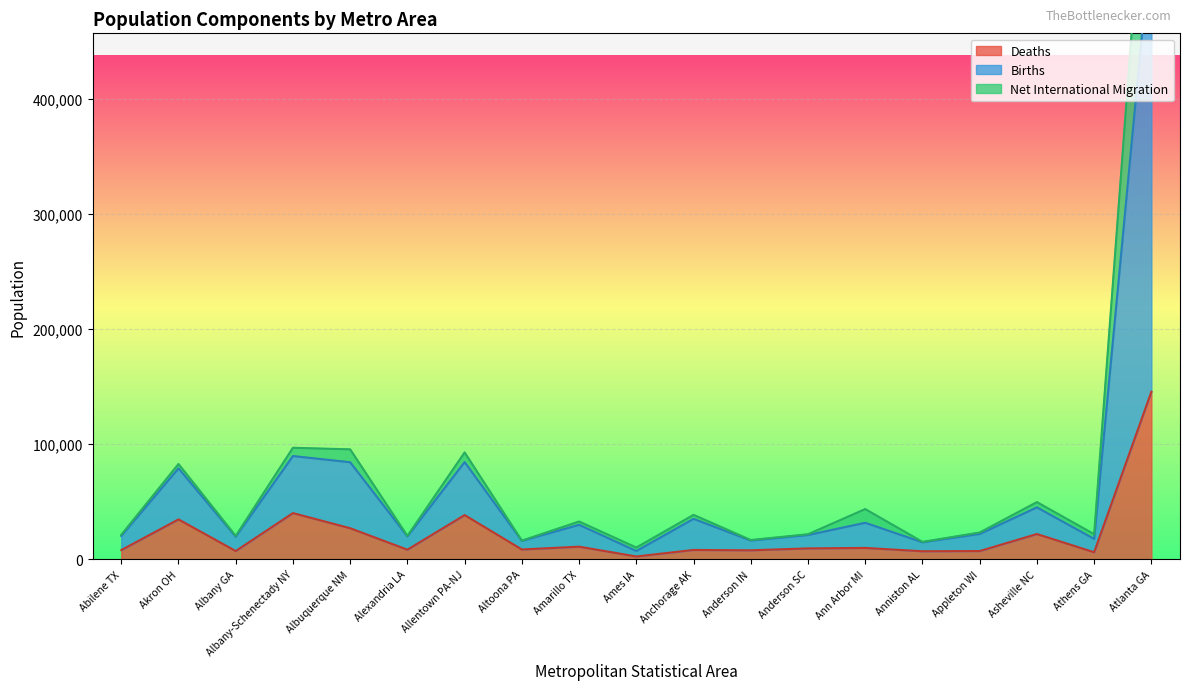

The Births series shows 32791 at Amarillo TX. True or false?

True